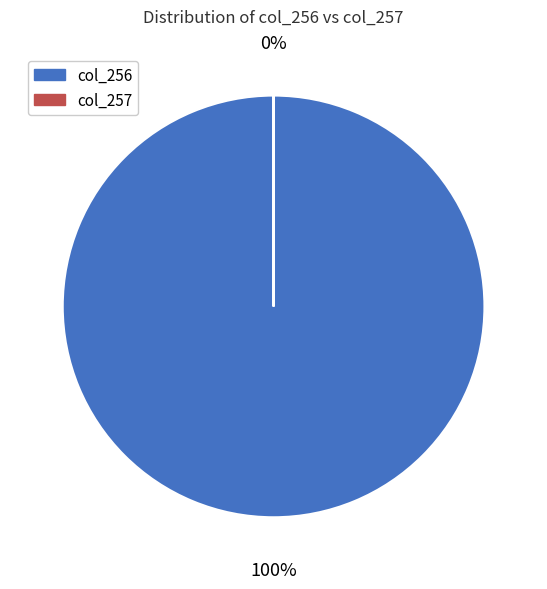

What percentage do col_257 and col_256 together represent?

100.0%